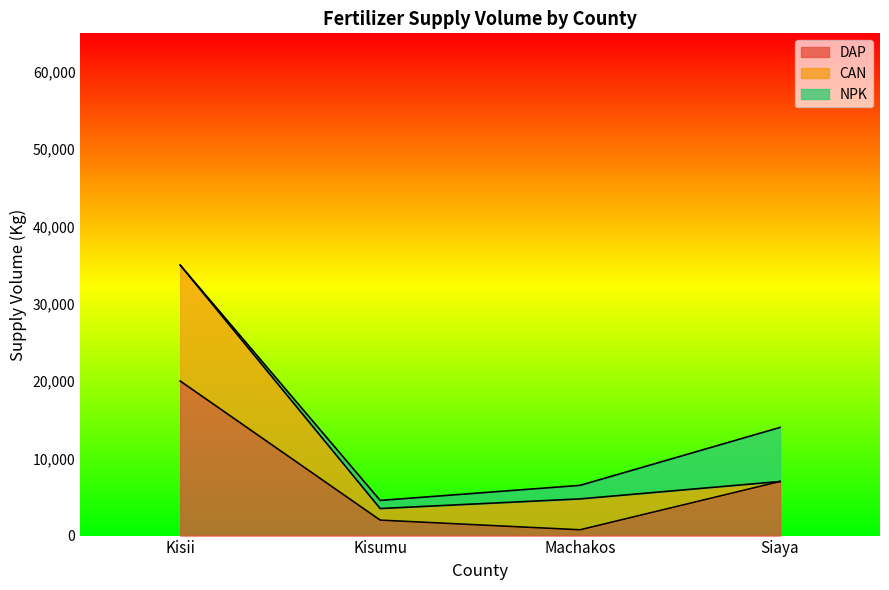

Which series changed the most between Kisumu and Machakos?

CAN